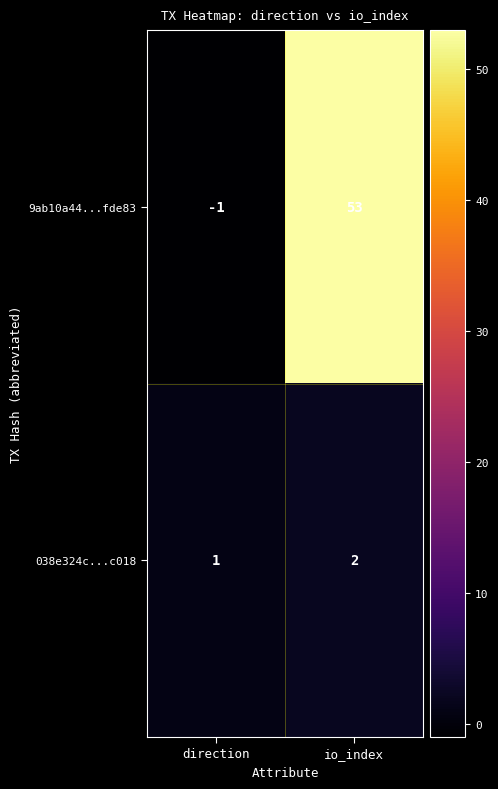

The value of 038e324c...c018 at direction is 0. True or false?

False